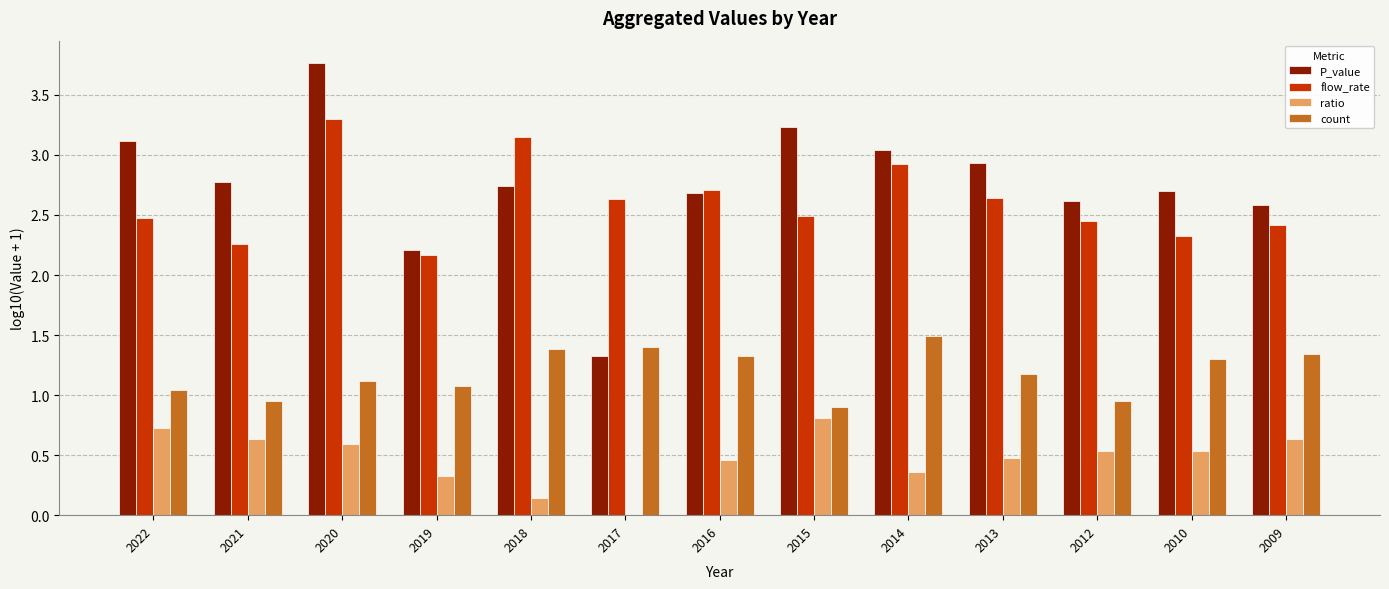

Is it true that P_value equals 1.6 at 2016?

False